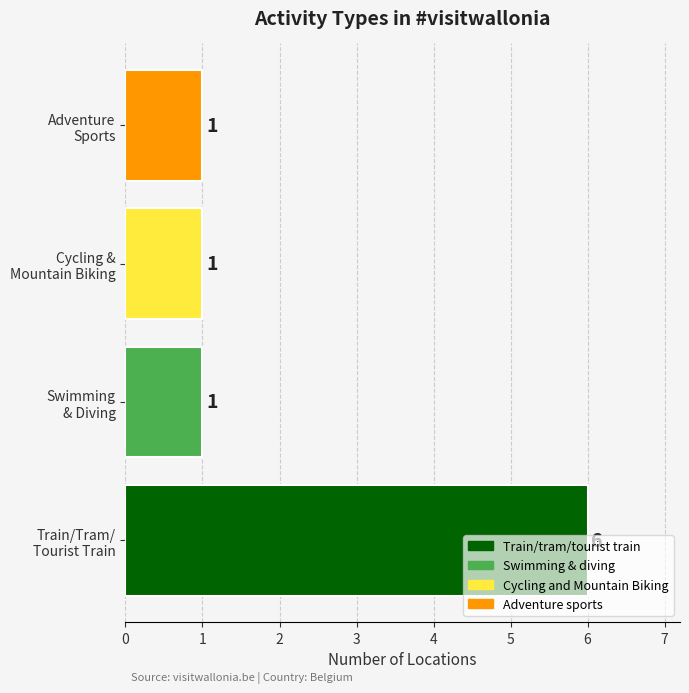

What is the difference between the maximum and minimum values?

5